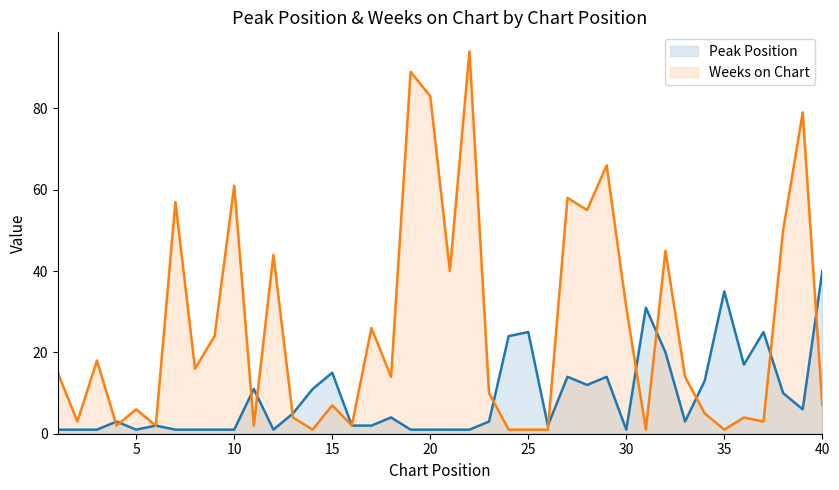

What is the total value across all series at 4?

5